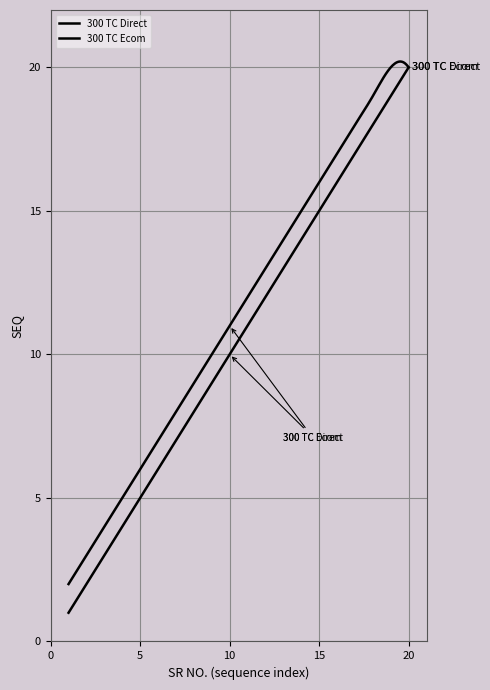

Does the chart display data point markers on the line(s)?

No